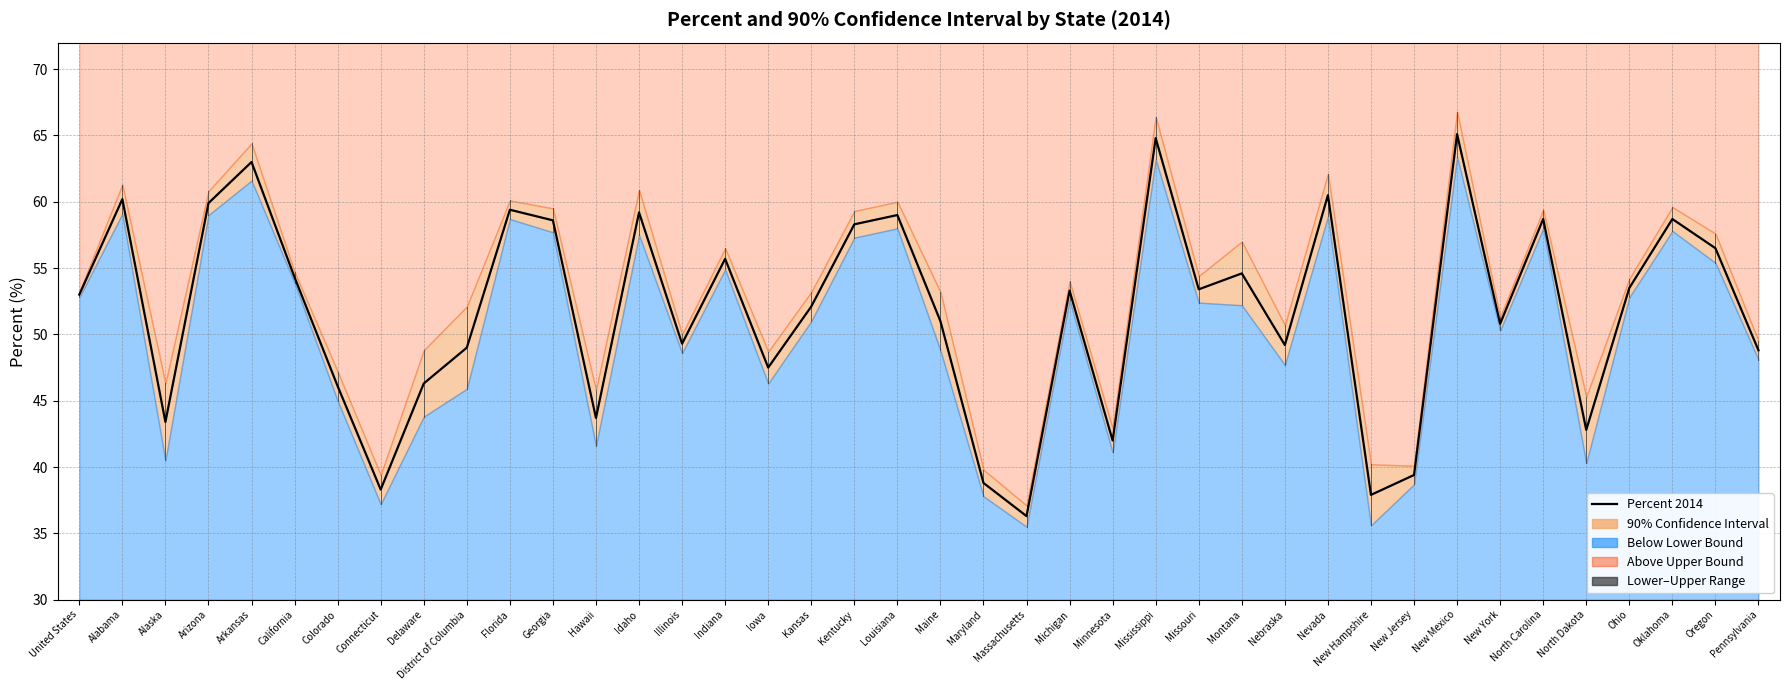

At which label does the data first exceed 53?

Alabama